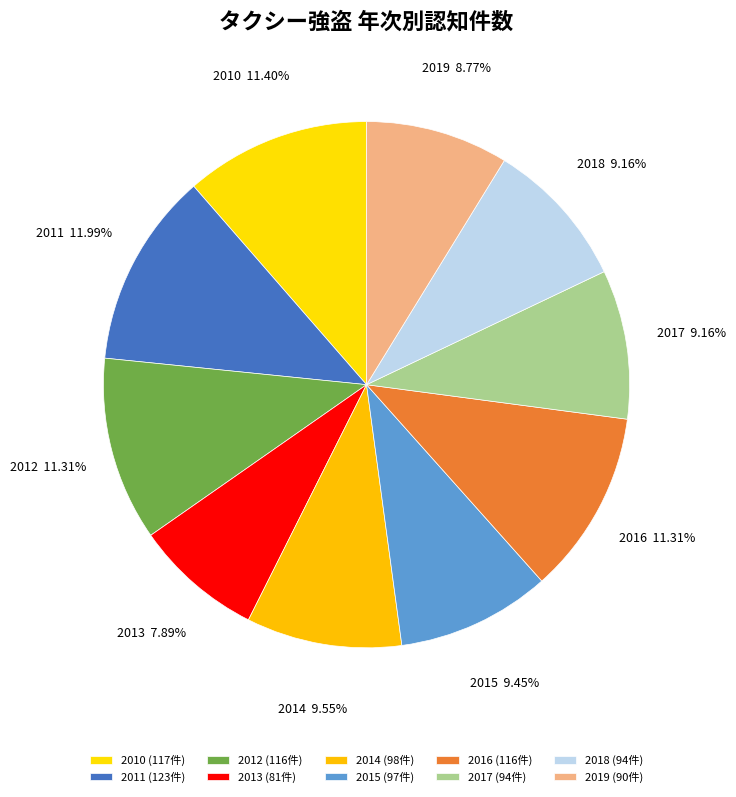

Which category has the biggest portion of the pie?

2011